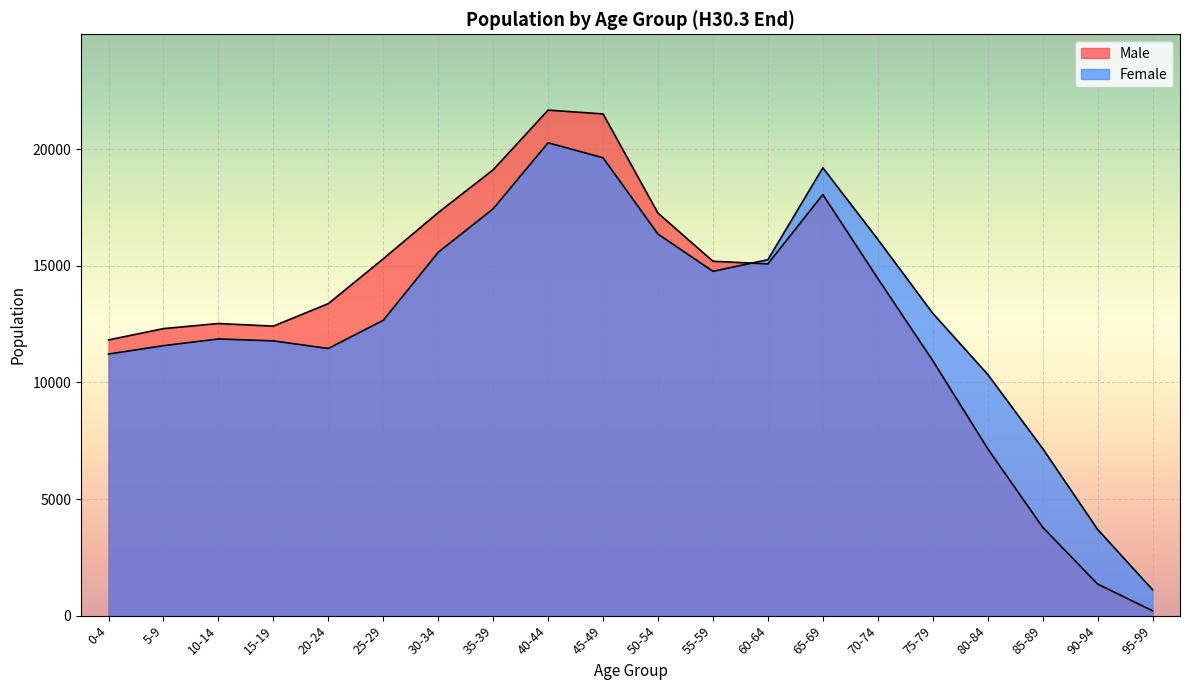

Which category has the highest value in the Male series?

40-44